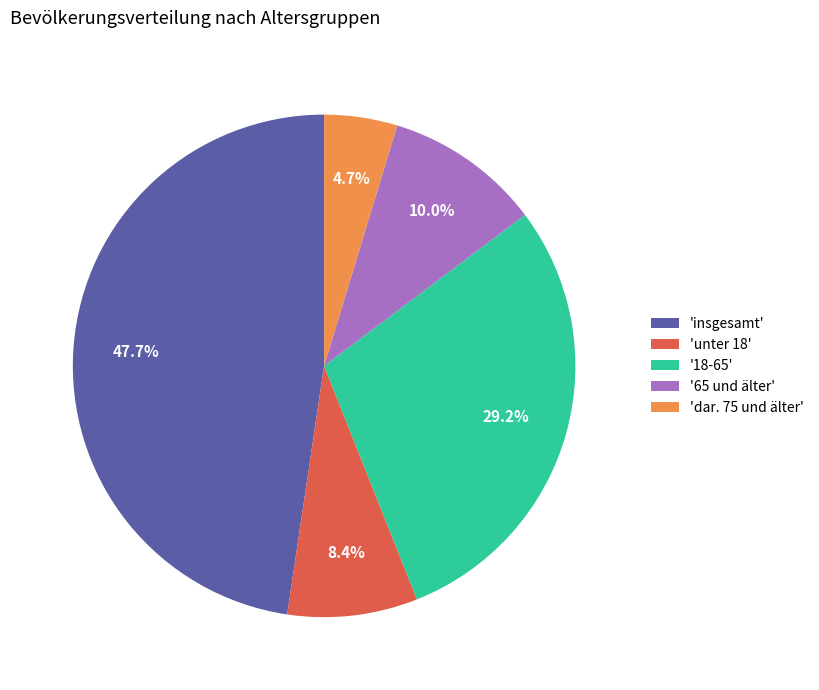

Between '65 und älter' and 'dar. 75 und älter', which is larger?

'65 und älter'